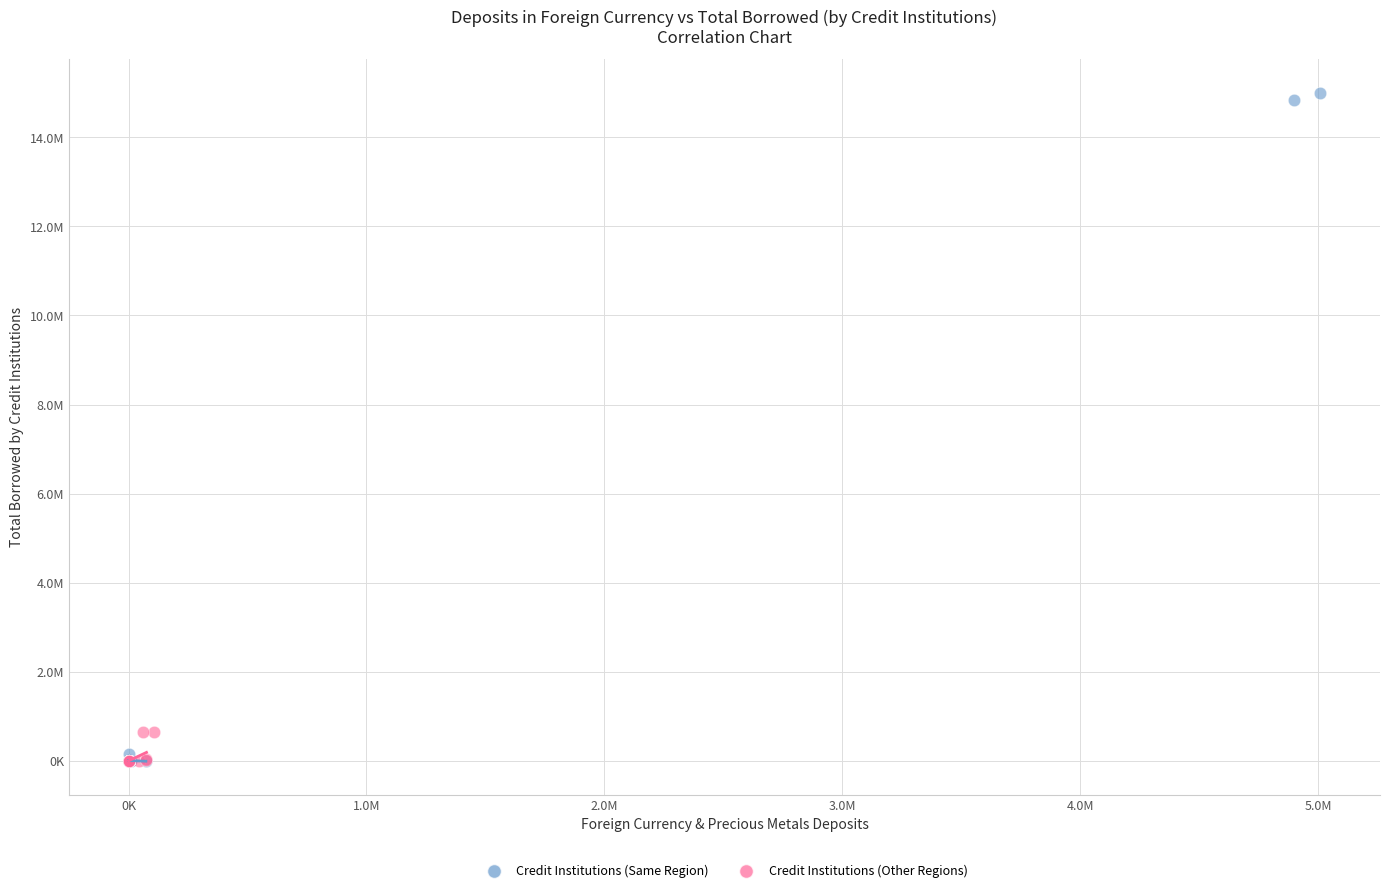

What are all the series names shown in the legend?

Credit Institutions (Same Region), Credit Institutions (Other Regions)